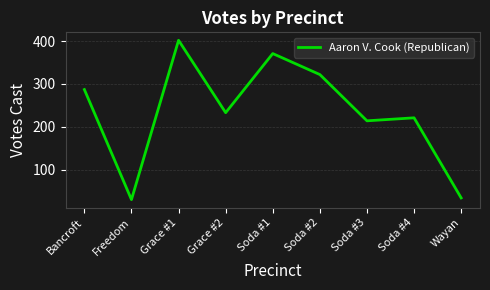

What is the approximate value at Bancroft?

287